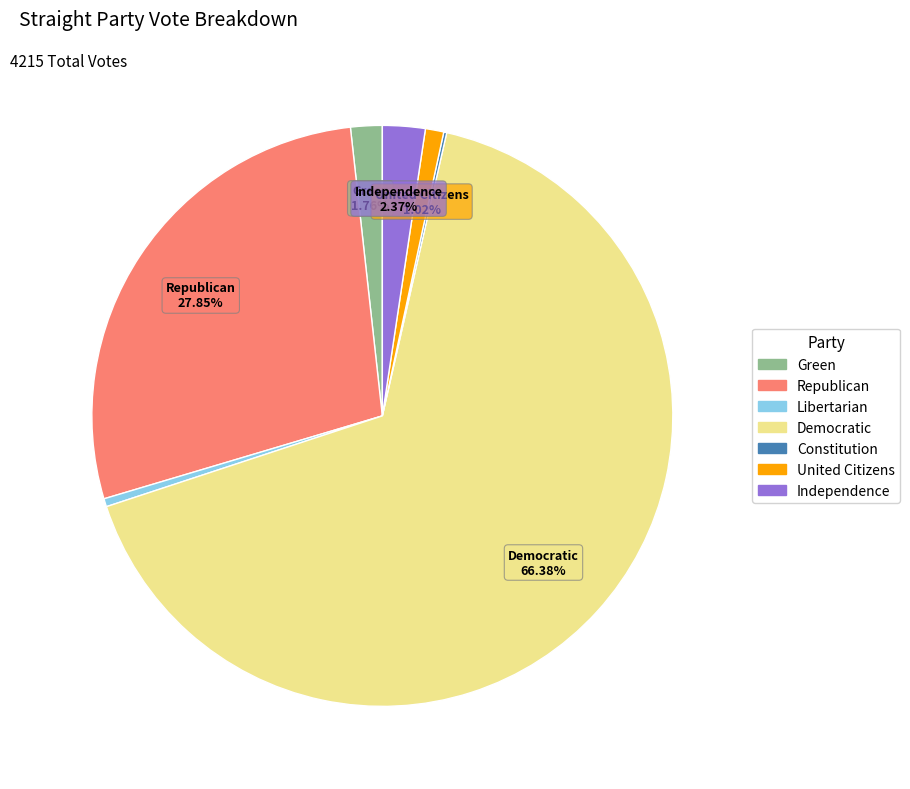

Which has a higher value, United Citizens or Libertarian?

United Citizens